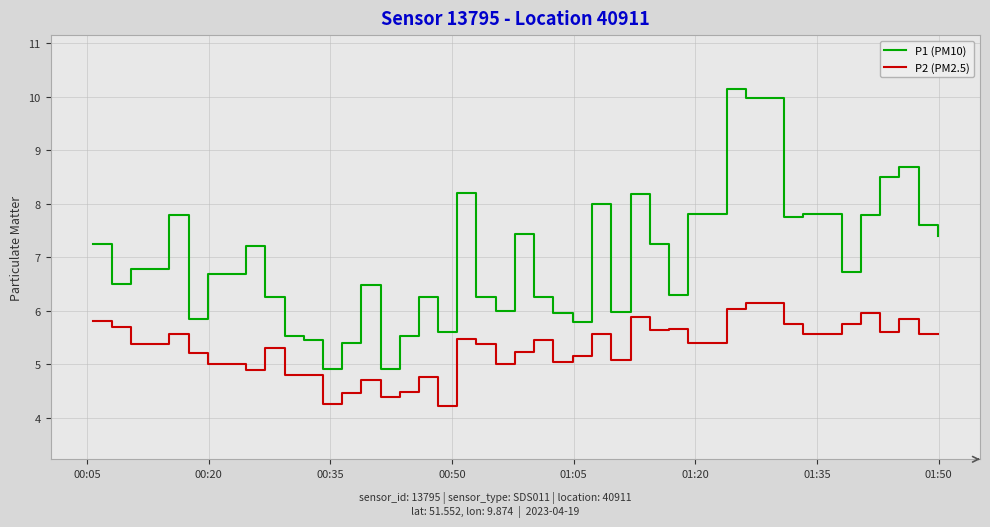

Which series has the widest spread of values?

P1 (PM10)